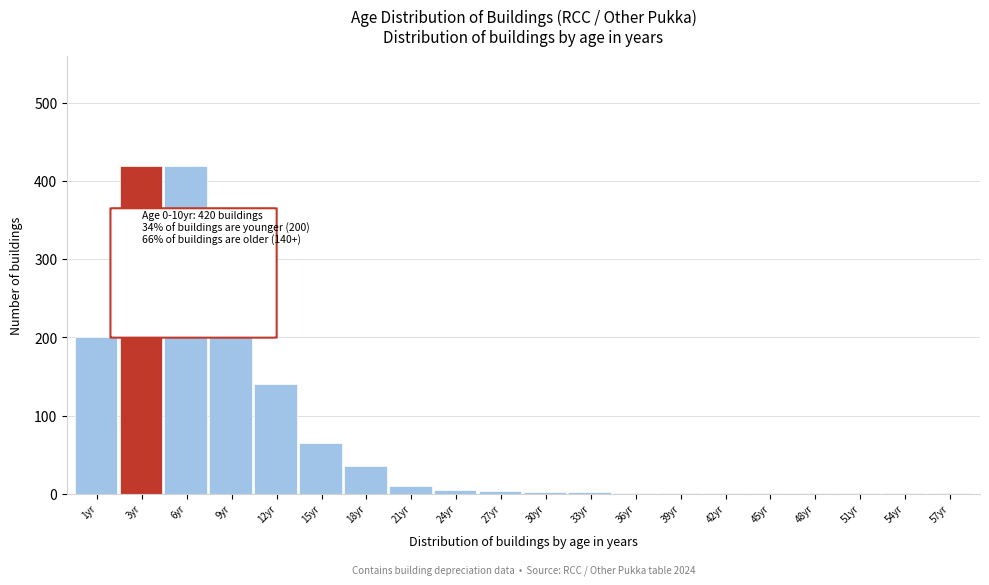

What is the maximum value shown in the chart?

420